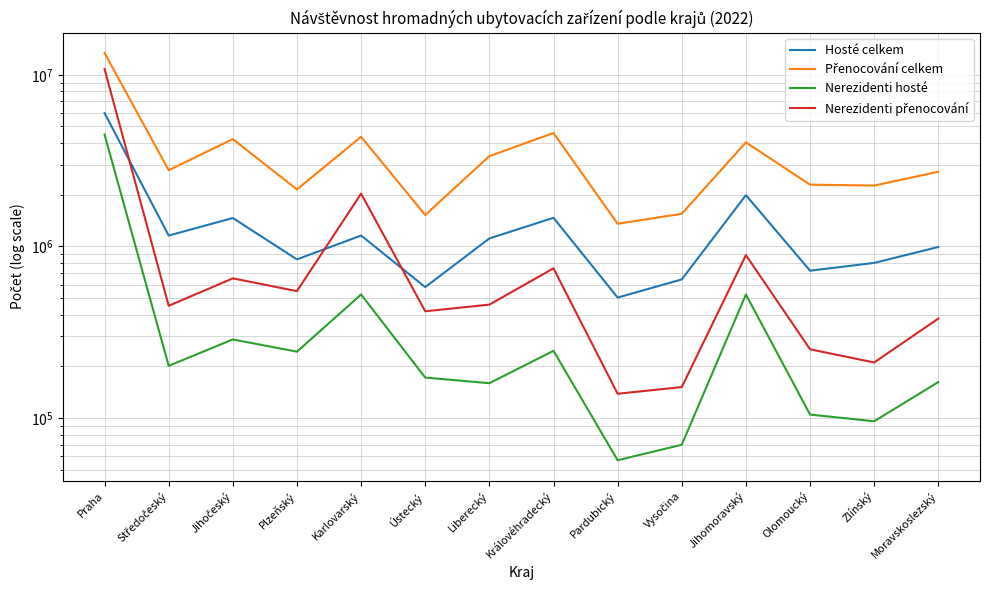

True or false: Nerezidenti přenocování and Nerezidenti hosté cross at least once.

False